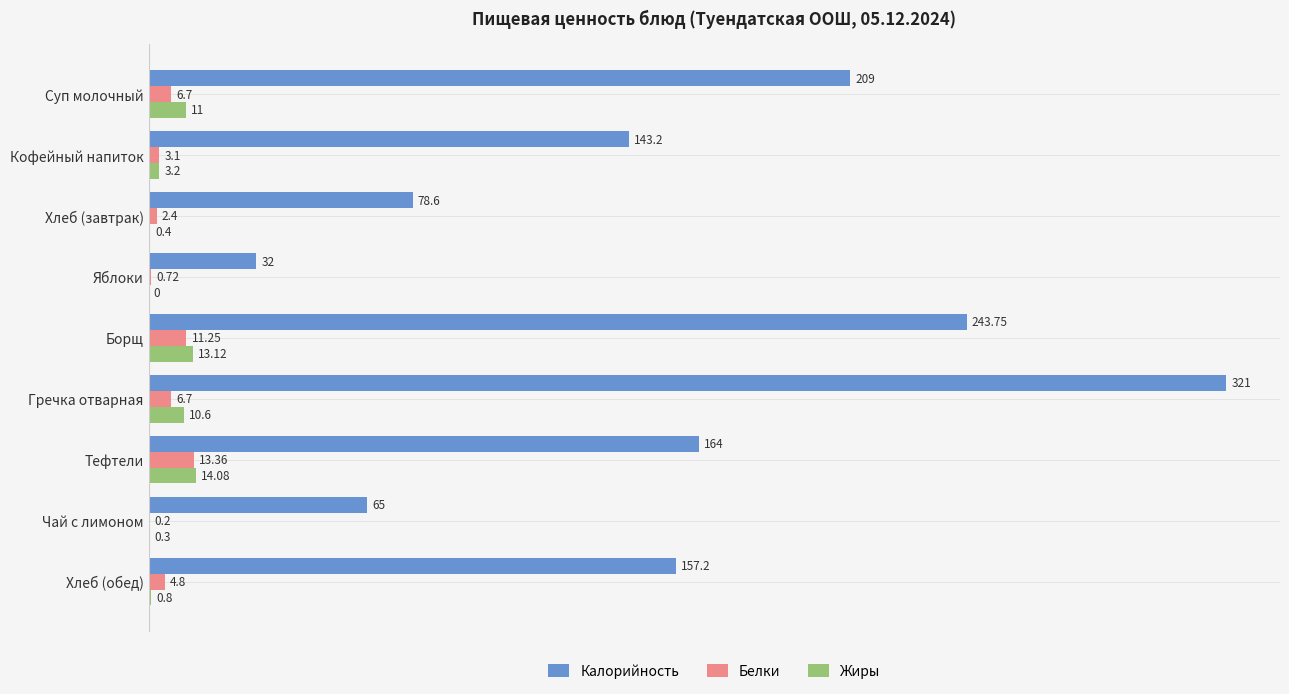

What is the sum of the Белки values at Чай с лимоном and Хлеб (обед)?

5.0